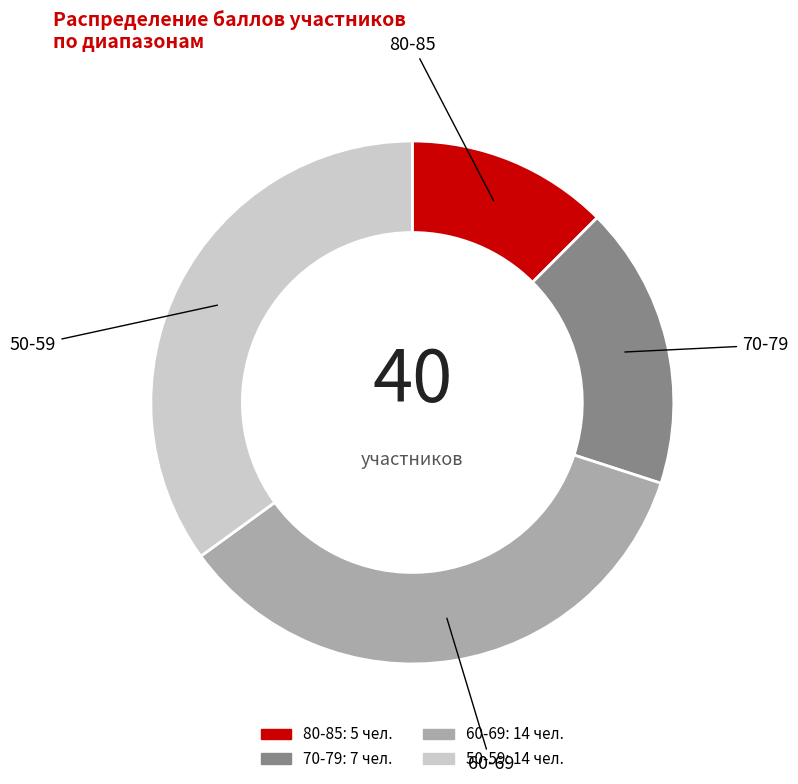

Does any single category account for the majority?

No